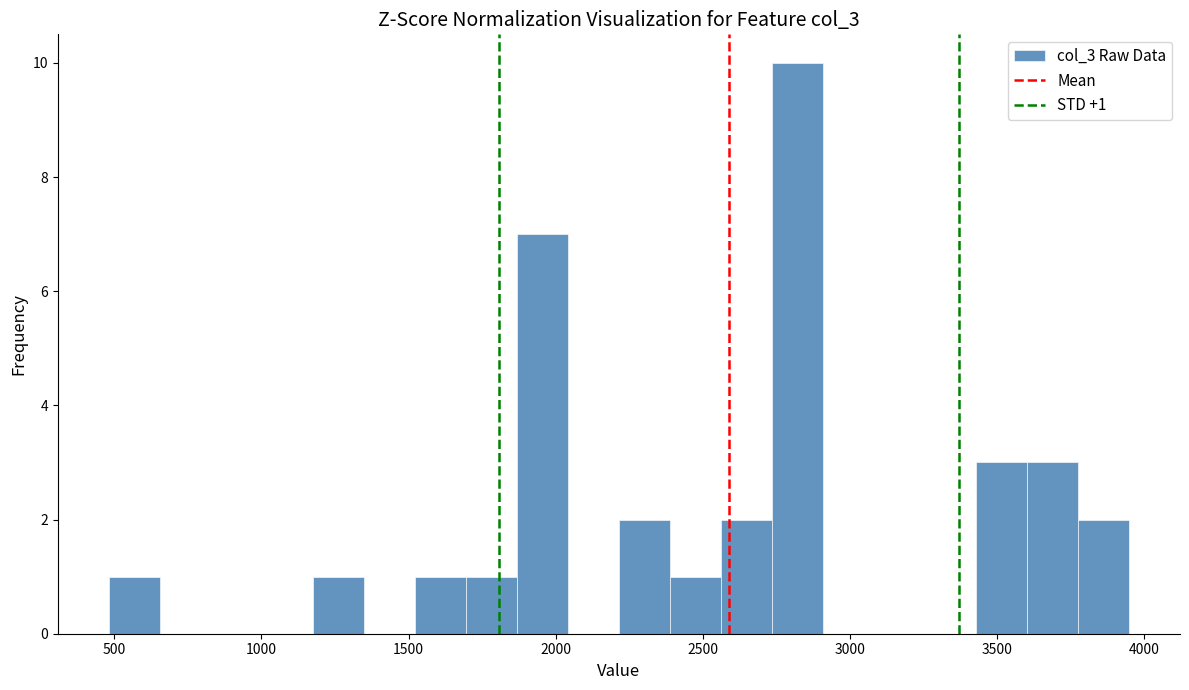

Around what value on the x-axis is the tallest bar? Give the approximate position of its centre, as read against the axis.

2800